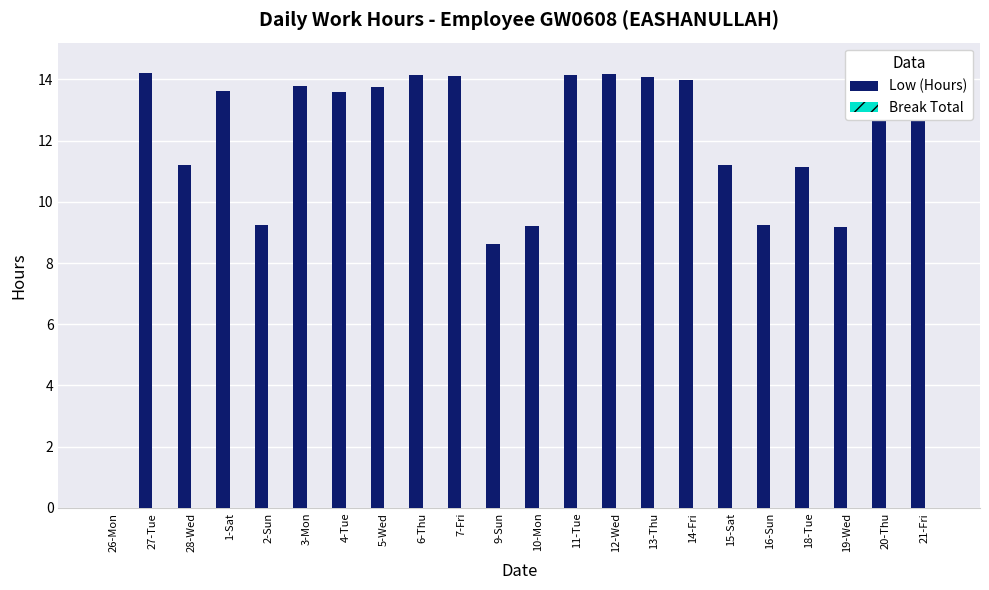

At how many categories does at least one series exceed 11?

16